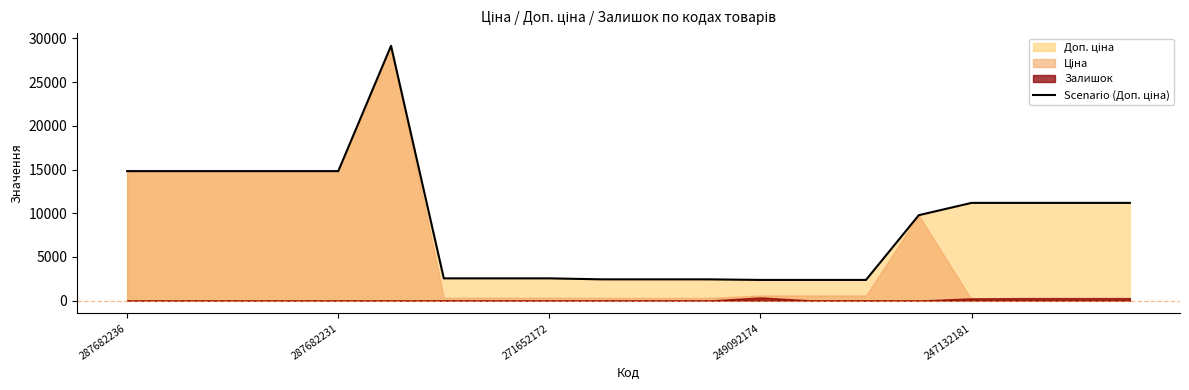

How many points are higher than both their immediate neighbors (excluding endpoints)?

1